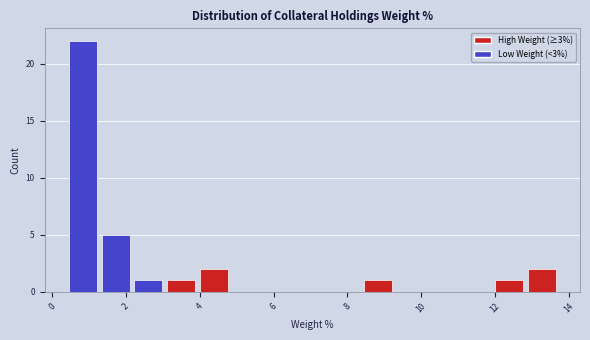

Reading left to right, transcribe this chart: for each bar, give the range it covers on the x-axis and its height. Neither the bar edges nor the heights are printed on the chart, so give them approximately, as read against the axes.

0.4 to 1.2: 22
1.2 to 2.2: 5
2.2 to 3.0: 1
3.0 to 4.0: 1
4.0 to 4.8: 2
4.8 to 5.8: 0
5.8 to 6.6: 0
6.6 to 7.4: 0
7.4 to 8.4: 0
8.4 to 9.2: 1
9.2 to 10.2: 0
10.2 to 11.0: 0
11.0 to 12.0: 0
12.0 to 12.8: 1
12.8 to 13.8: 2